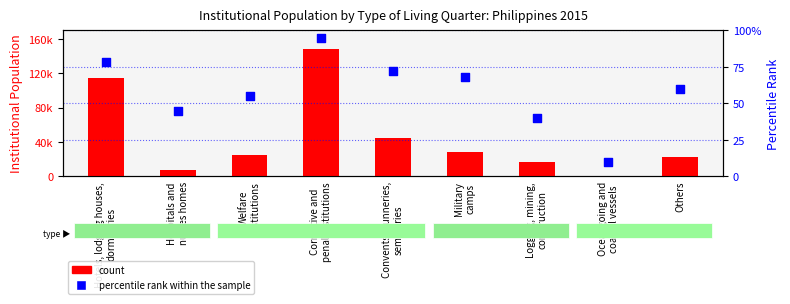

What are all the series names shown in the legend?

count, percentile rank within the sample